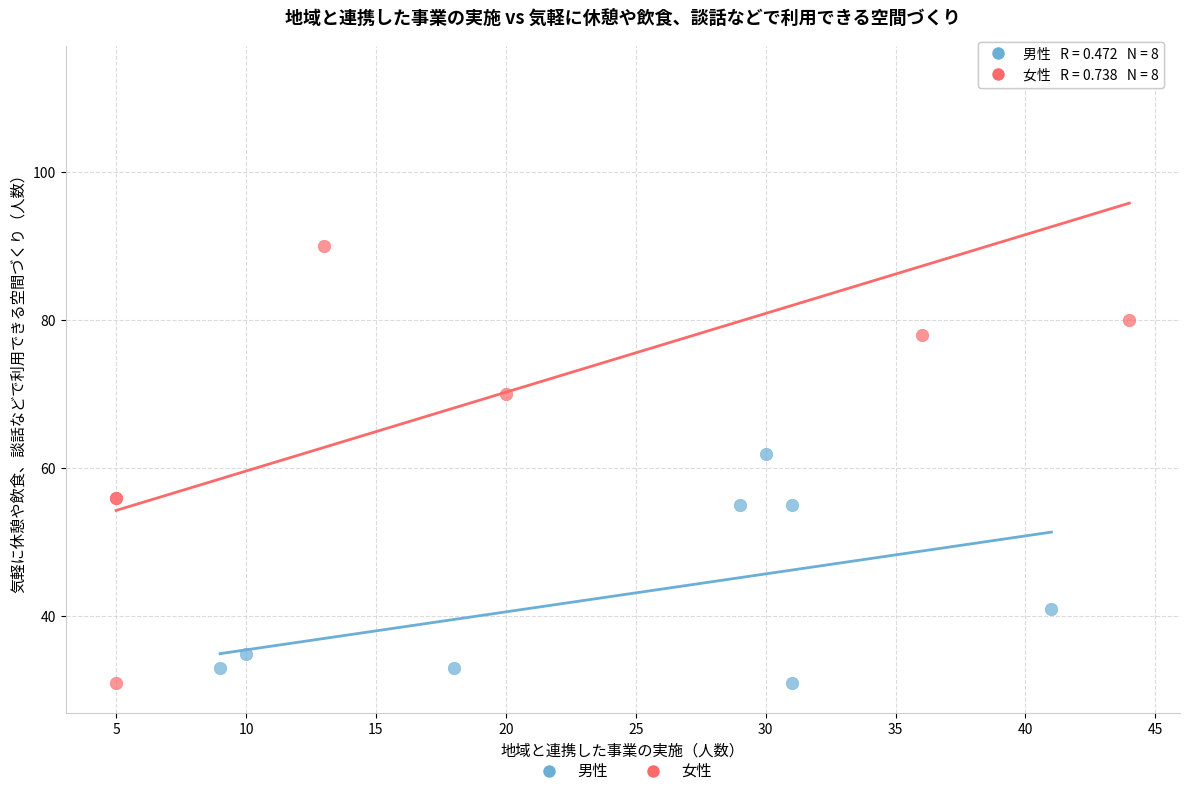

Which series reaches the maximum Y coordinate?

女性